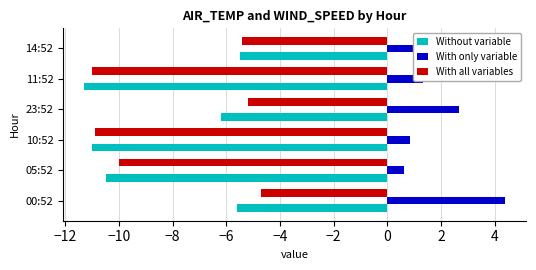

What is the difference between the highest and lowest values at 00:52?

10.0